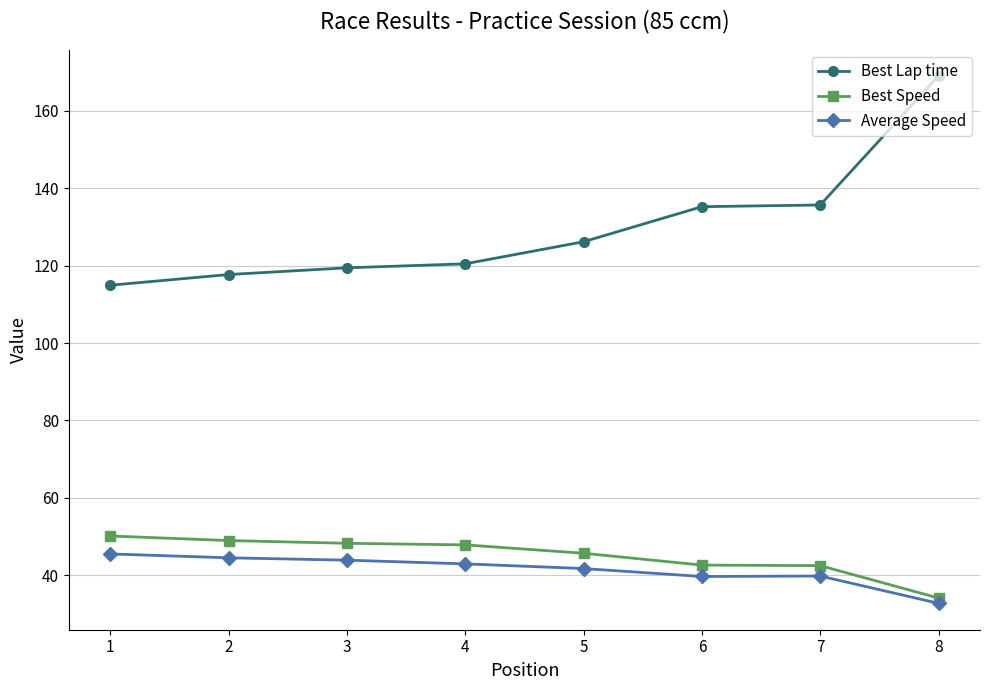

How many distinct data groups are displayed?

3